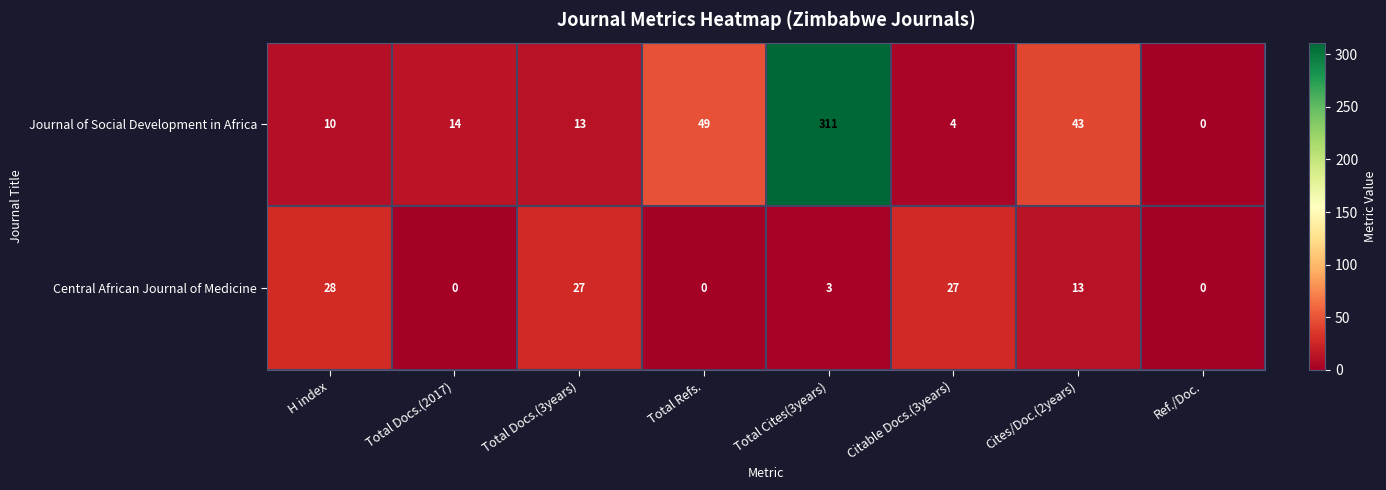

True or false: Central African Journal of Medicine has a value of 12 at Ref./Doc..

False